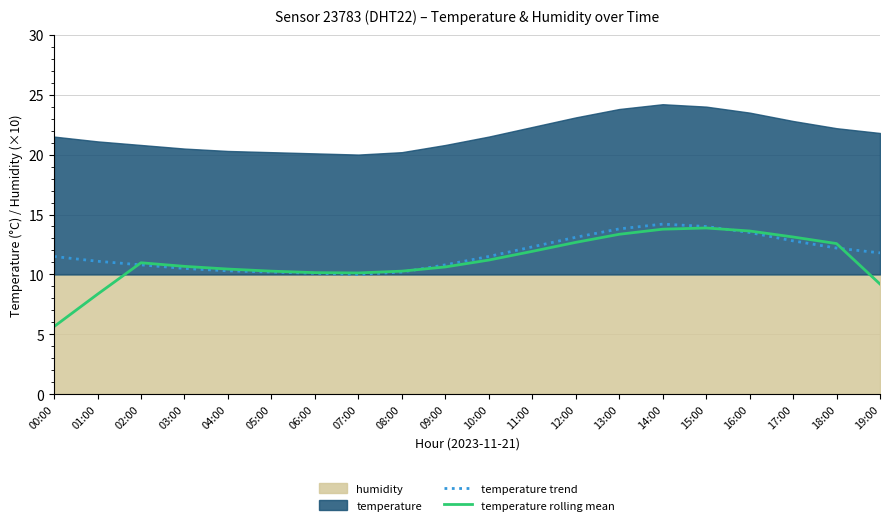

At which label does temperature rolling mean reach its minimum?

00:00